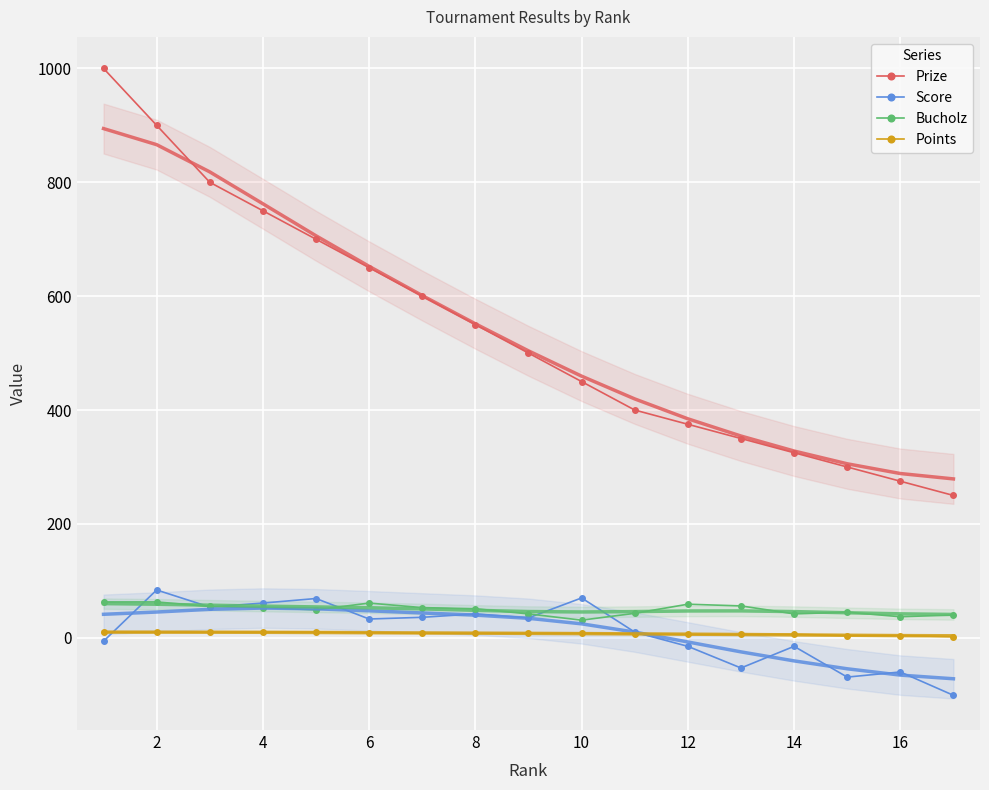

True or false: Prize has more than 1 points higher than both neighbors.

False